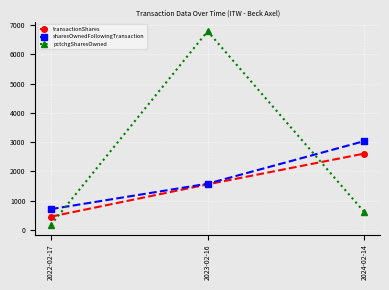

Which series has the largest total across all categories?

pctchgSharesOwned